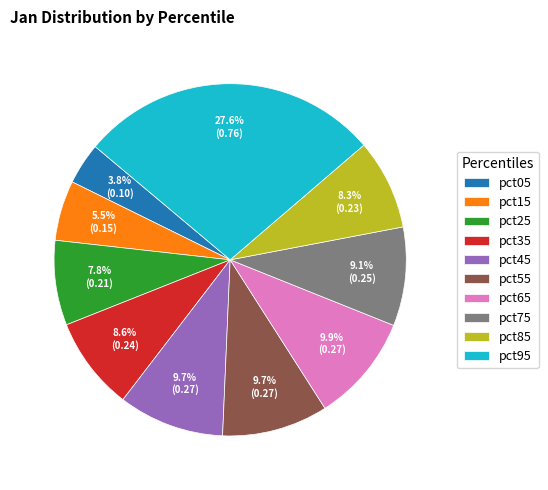

To the nearest percent, what is the combined percentage of pct25 and pct45?

18%